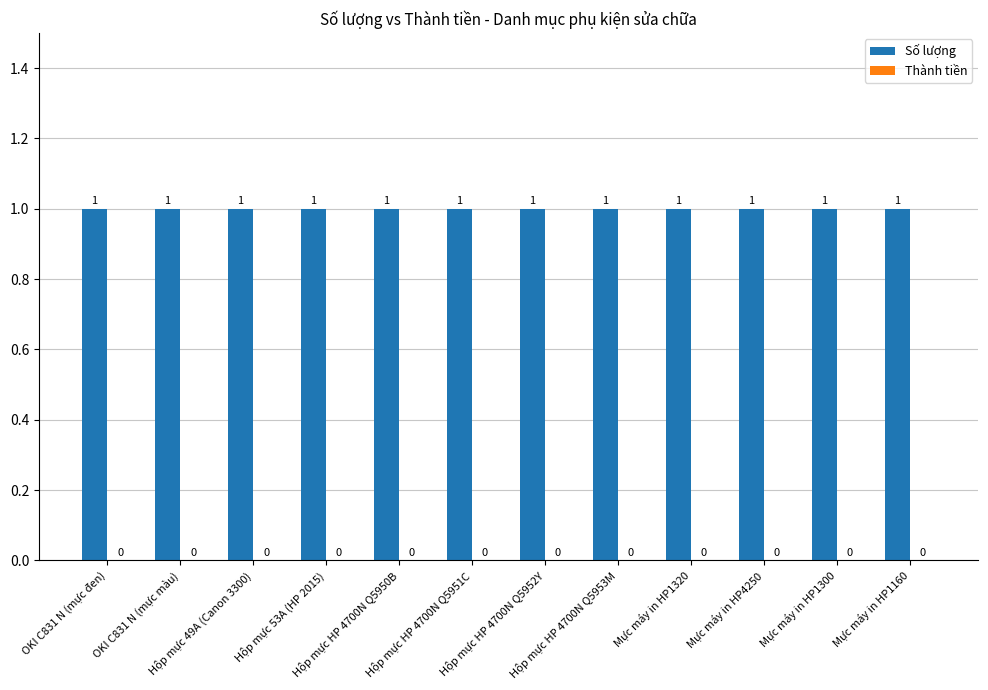

Reading left to right, what are all the values shown in this chart?

Số lượng: OKI C831 N (mực đen)=1	OKI C831 N (mực màu)=1	Hộp mực 49A (Canon 3300)=1	Hộp mực 53A (HP 2015)=1	Hộp mực HP 4700N Q5950B=1	Hộp mực HP 4700N Q5951C=1	Hộp mực HP 4700N Q5952Y=1	Hộp mực HP 4700N Q5953M=1	Mực máy in HP1320=1	Mực máy in HP4250=1	Mực máy in HP1300=1	Mực máy in HP1160=1
Thành tiền: OKI C831 N (mực đen)=0	OKI C831 N (mực màu)=0	Hộp mực 49A (Canon 3300)=0	Hộp mực 53A (HP 2015)=0	Hộp mực HP 4700N Q5950B=0	Hộp mực HP 4700N Q5951C=0	Hộp mực HP 4700N Q5952Y=0	Hộp mực HP 4700N Q5953M=0	Mực máy in HP1320=0	Mực máy in HP4250=0	Mực máy in HP1300=0	Mực máy in HP1160=0